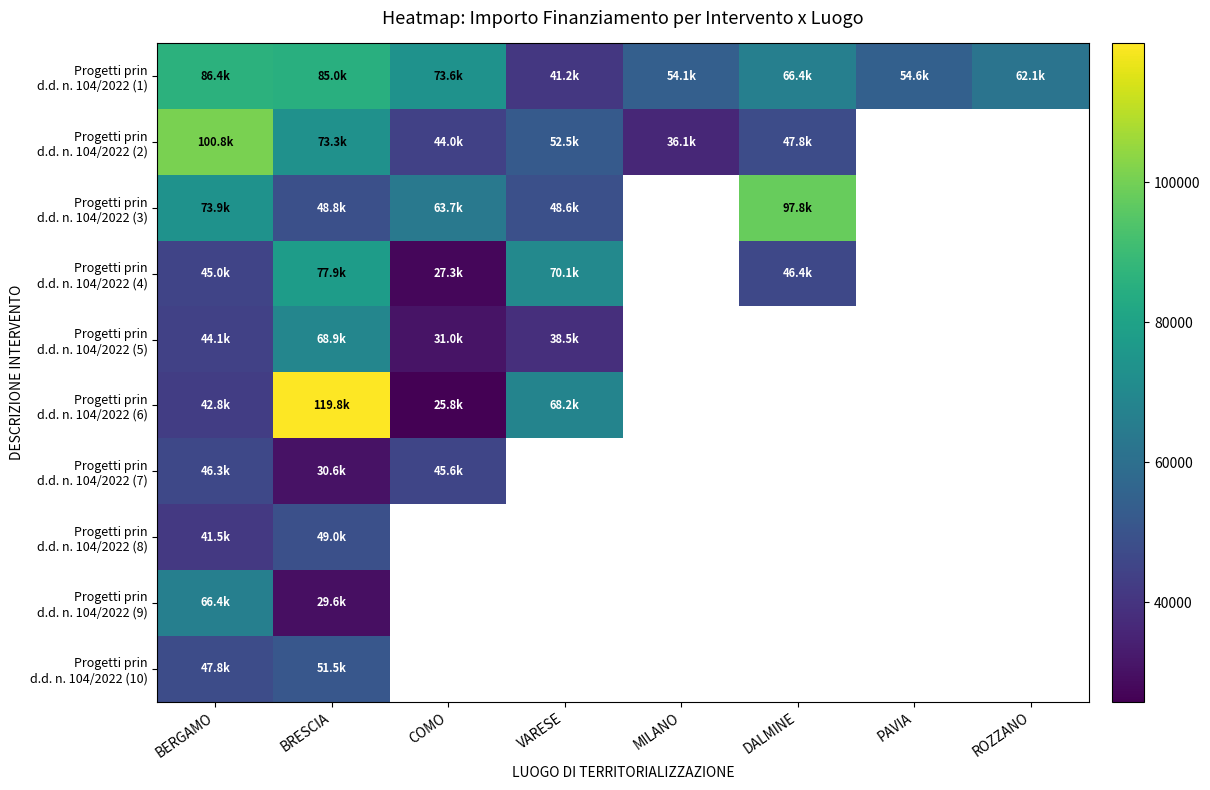

At which category is the sum across all series the highest?

BRESCIA